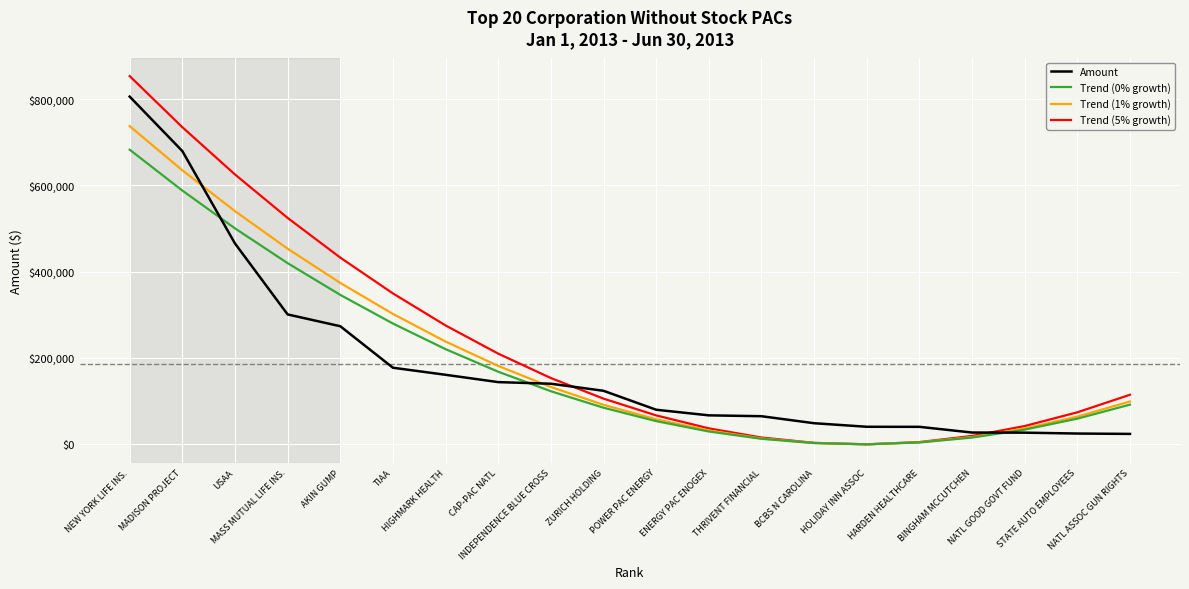

What is the difference between the second highest and second lowest values in the Trend (1% growth) series?

632835.5